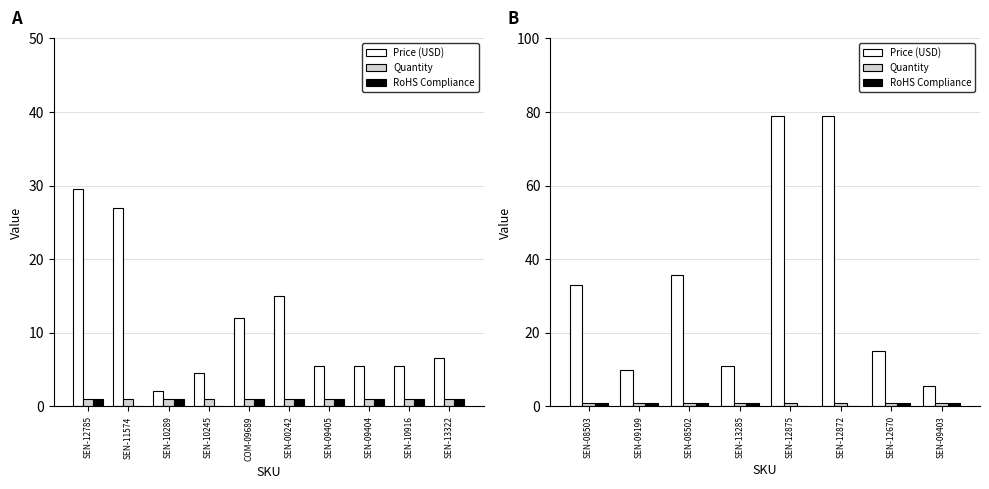

At how many categories does at least one series exceed 41?

2